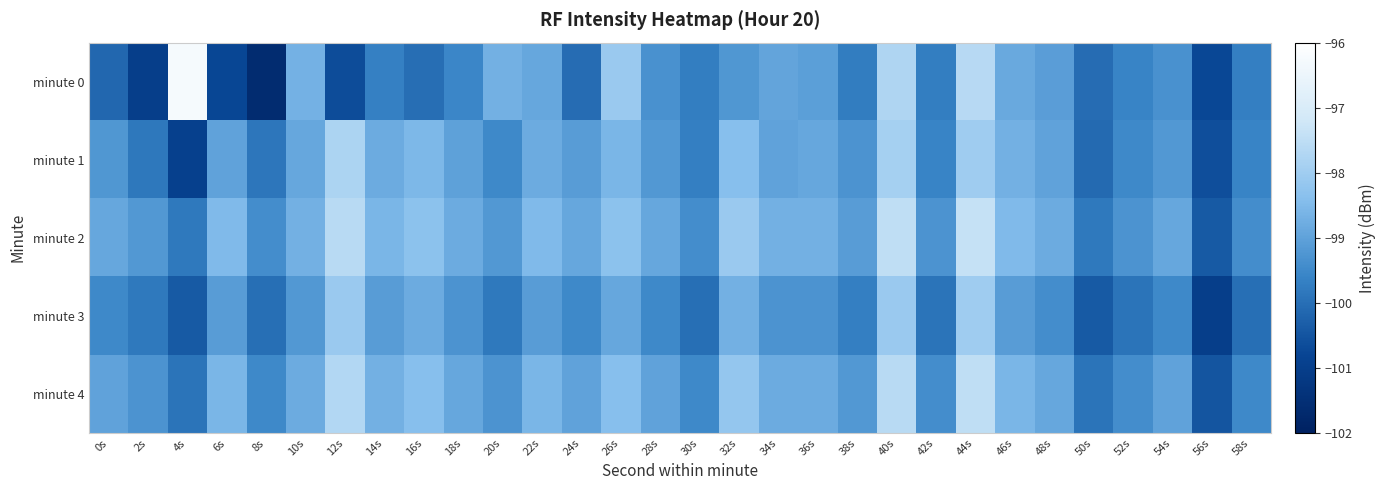

At how many categories does at least one series exceed -99?

21